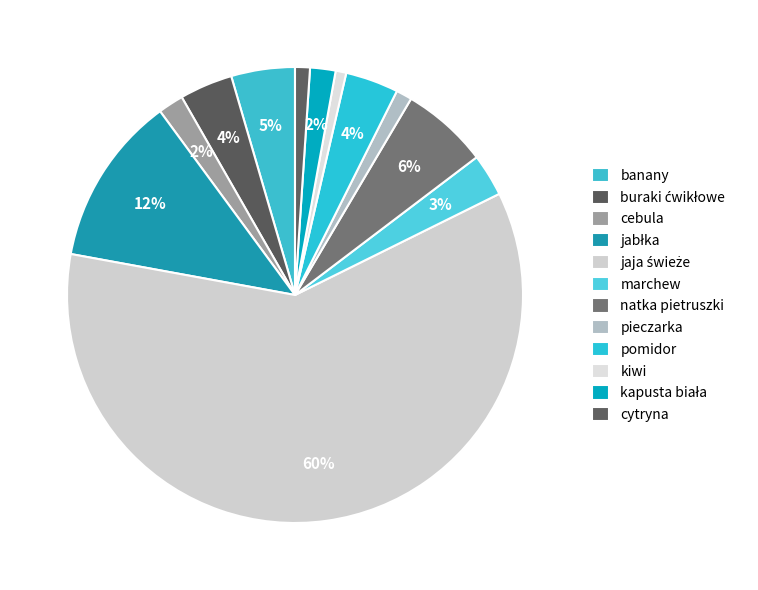

To the nearest percent, what is the average slice percentage?

8%